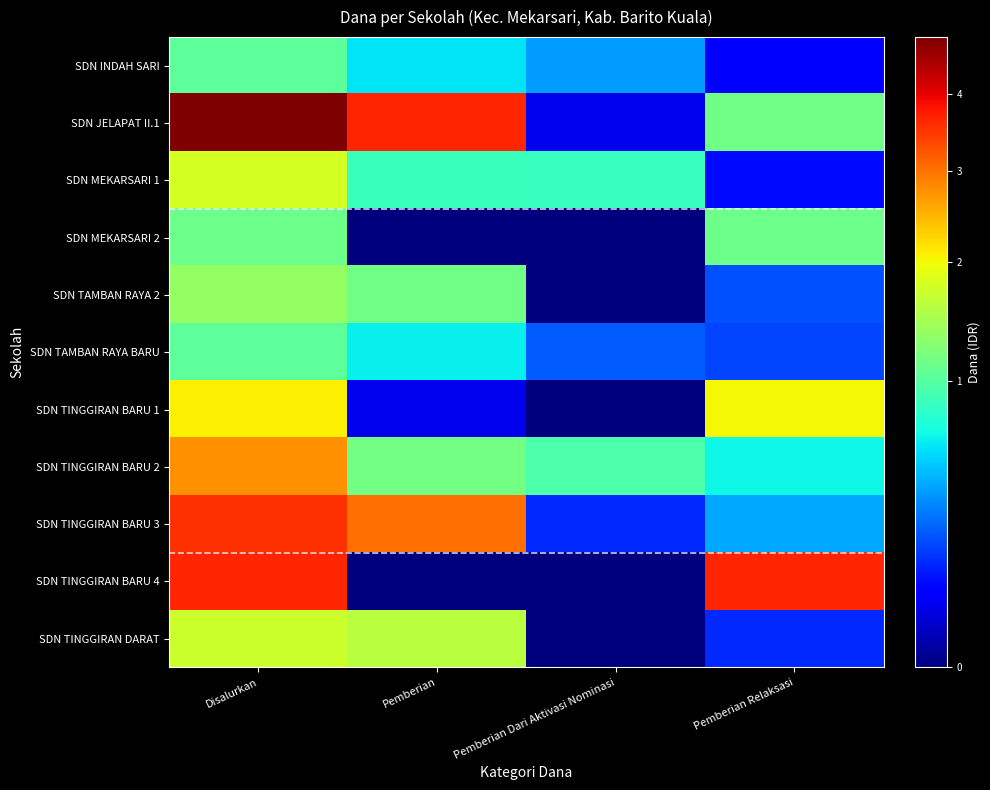

Rank the series by their maximum value, from lowest to highest.

SDN INDAH SARI, SDN TAMBAN RAYA BARU, SDN MEKARSARI 2, SDN TAMBAN RAYA 2, SDN TINGGIRAN DARAT, SDN MEKARSARI 1, SDN TINGGIRAN BARU 1, SDN TINGGIRAN BARU 2, SDN TINGGIRAN BARU 3, SDN TINGGIRAN BARU 4, SDN JELAPAT II.1